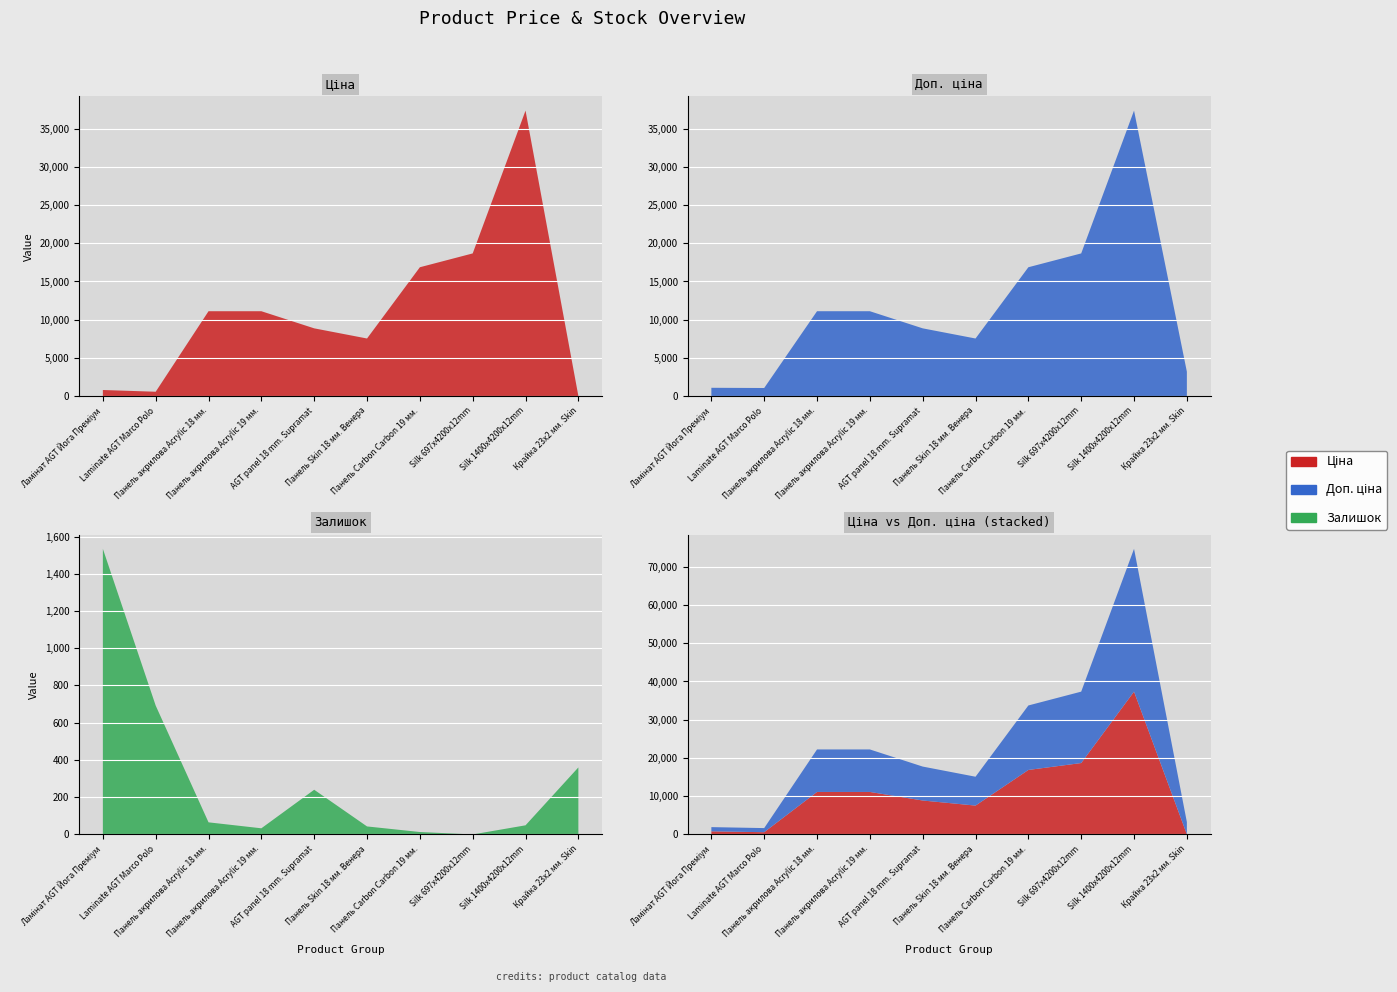

Reading left to right, transcribe all the data shown in this chart.

Ціна: 813.0	586.0	11113.6	11113.6	8874.6	7545.9	16863.2	18671.5	37343.0	32.0
Доп. ціна: 1101.8	1074.5	11113.6	11113.6	8874.6	7545.9	16863.2	18671.5	37343.0	3205.0
Залишок: 1534.0	692.0	65.0	33.0	240.0	43.0	13.0	0.0	49.0	360.0